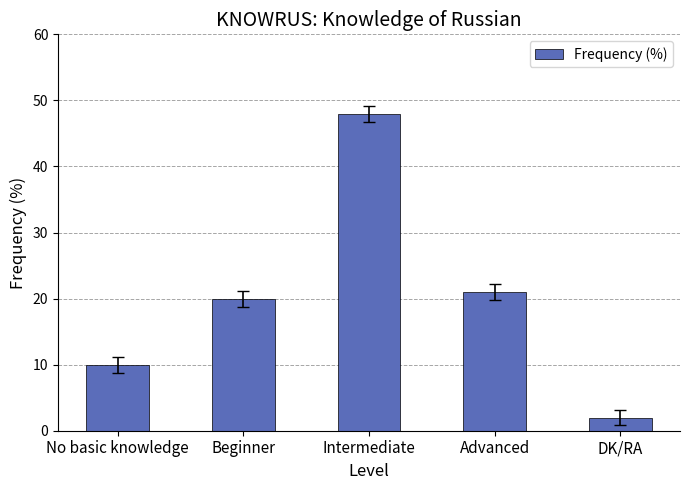

Rank the categories by value from highest to lowest.

Intermediate, Advanced, Beginner, No basic knowledge, DK/RA